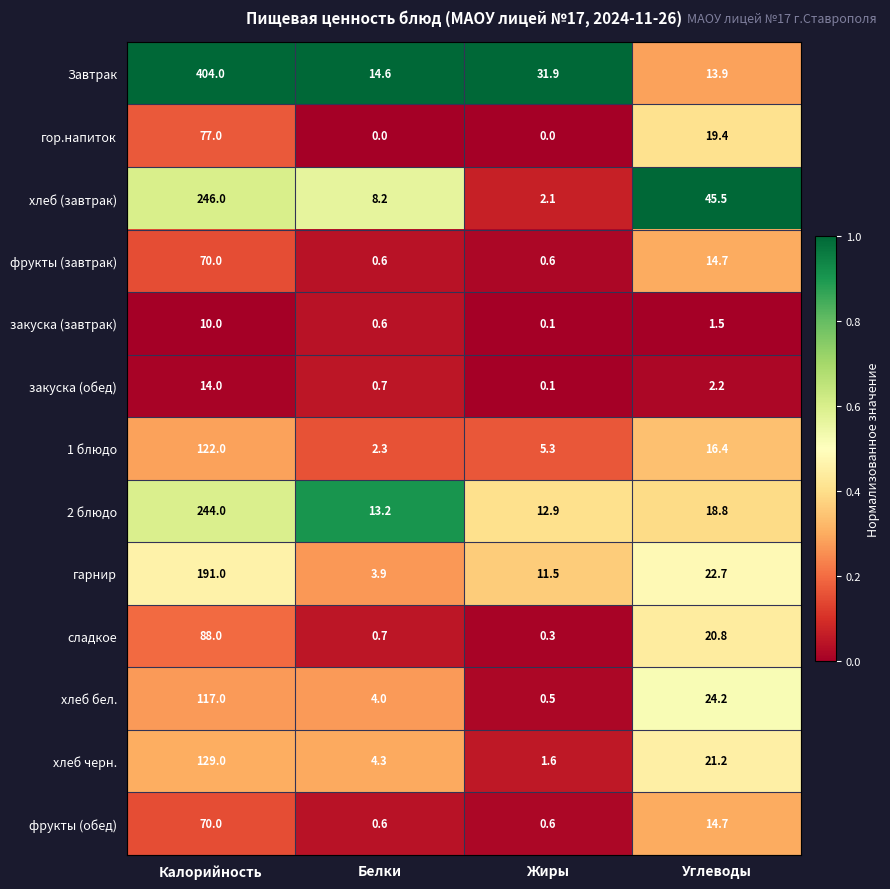

At which label does закуска (обед) first exceed 2?

Калорийность